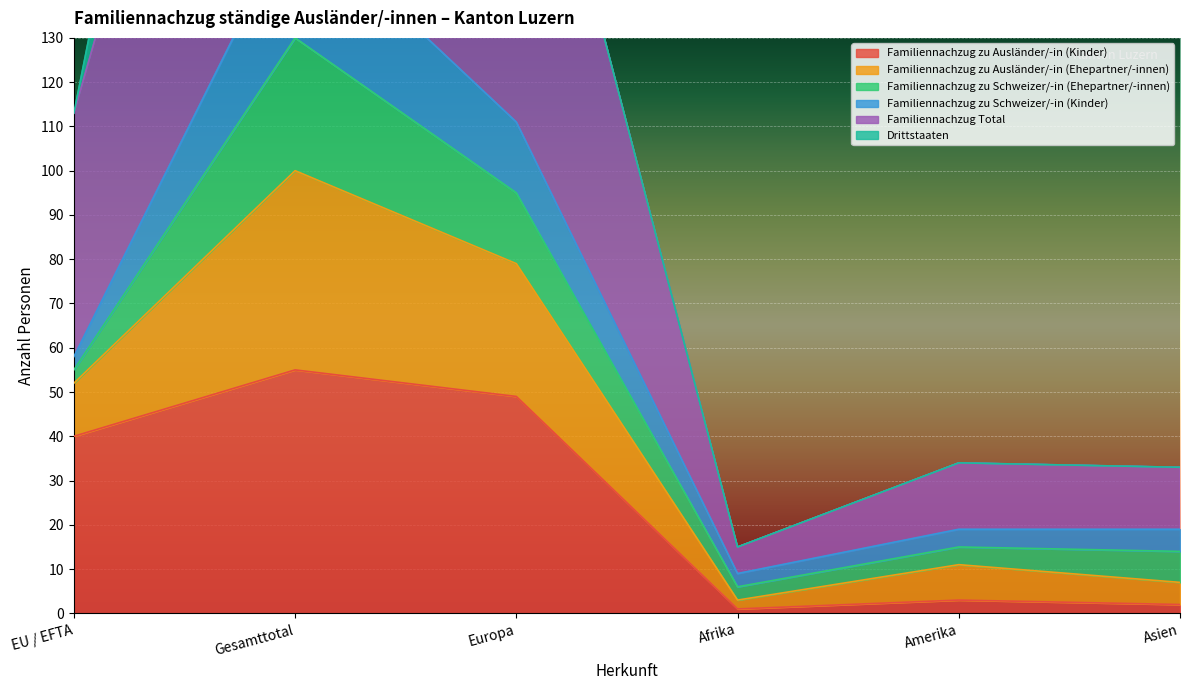

At which label does Familiennachzug zu Ausländer/-in (Kinder) reach its peak?

Gesamttotal